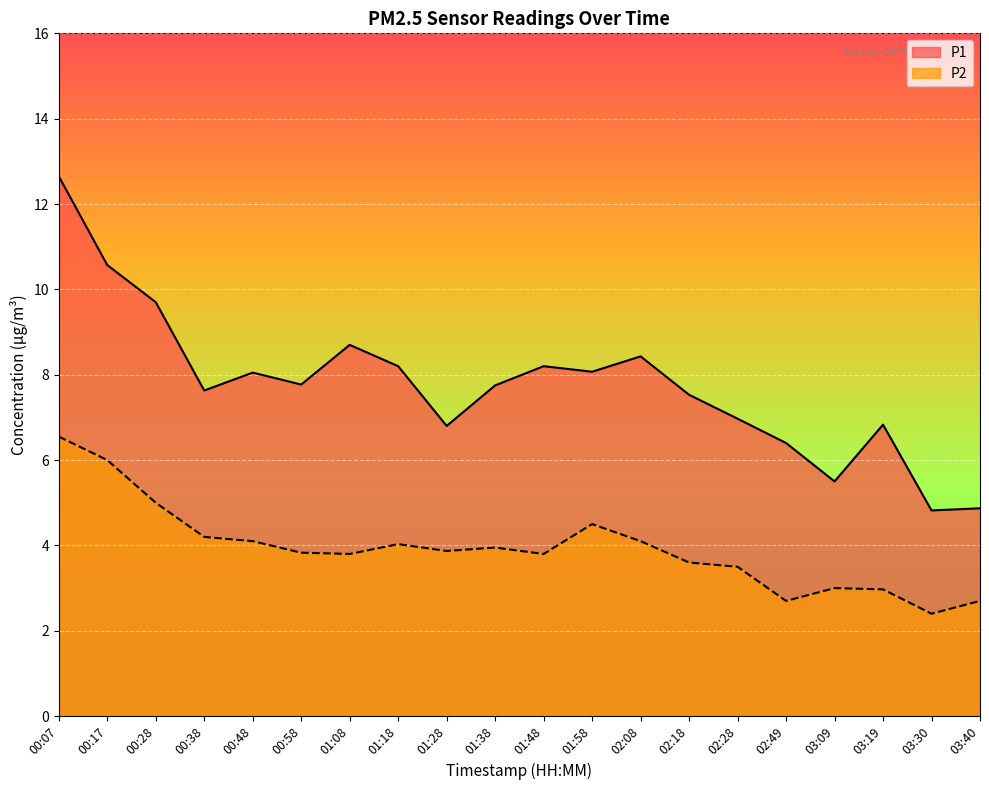

What is the value of the P2 point at the 11th from the left?

3.8